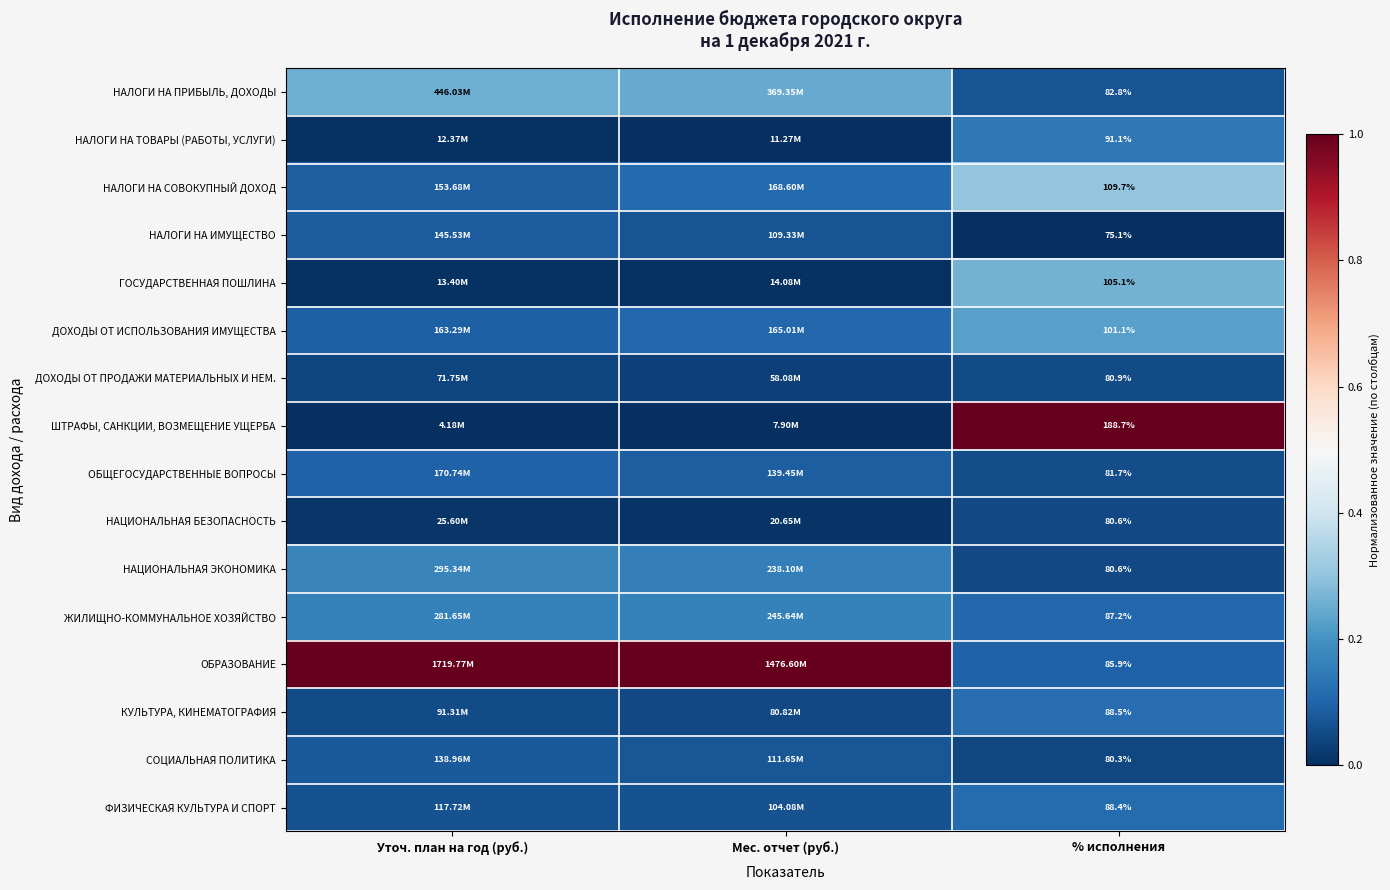

At how many categories does at least one series exceed 0?

3